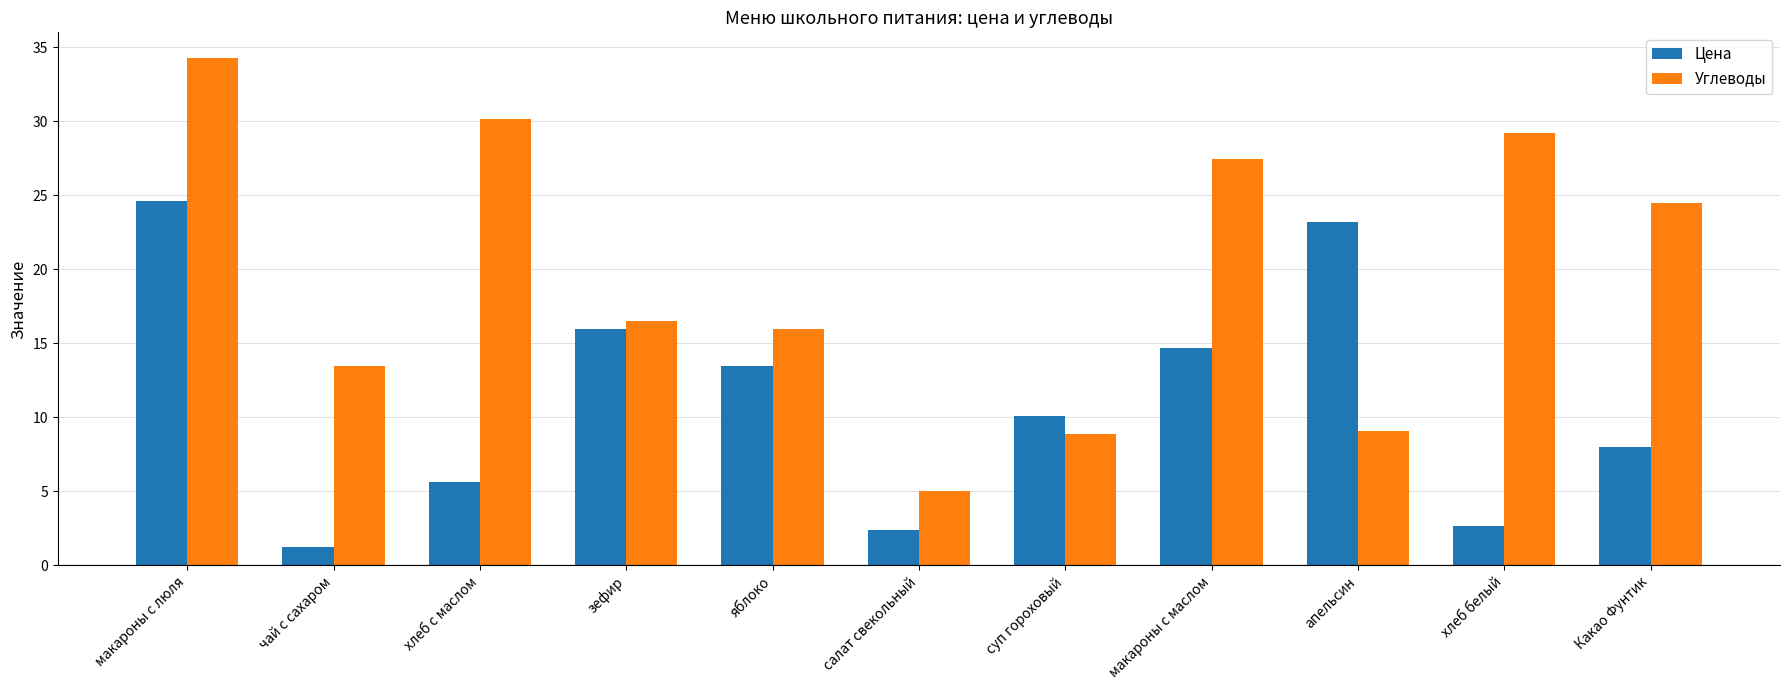

Rank the series by their maximum value, from highest to lowest.

Углеводы, Цена